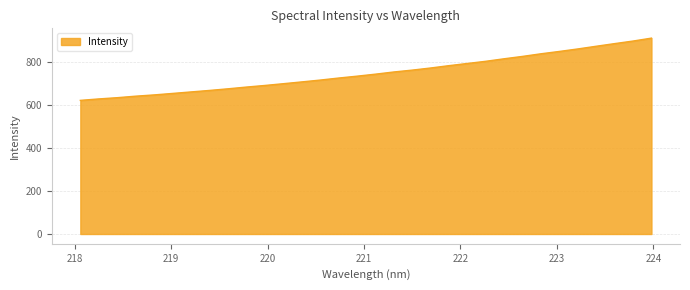

What is the minimum value shown in the chart?

621.0